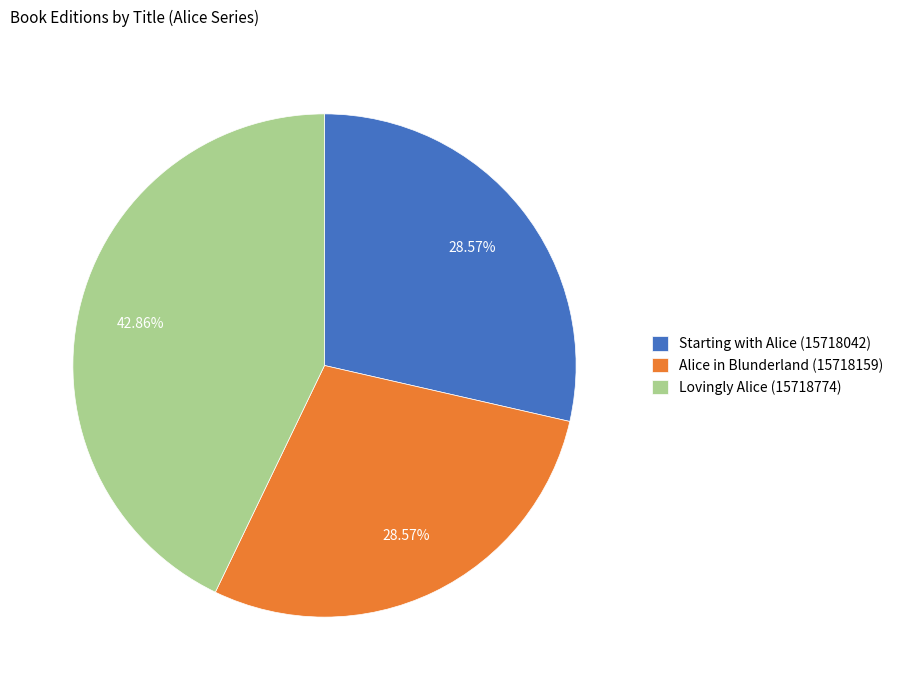

What is the ratio of the value at Lovingly Alice (15718774) to the value at Alice in Blunderland (15718159)?

1.5